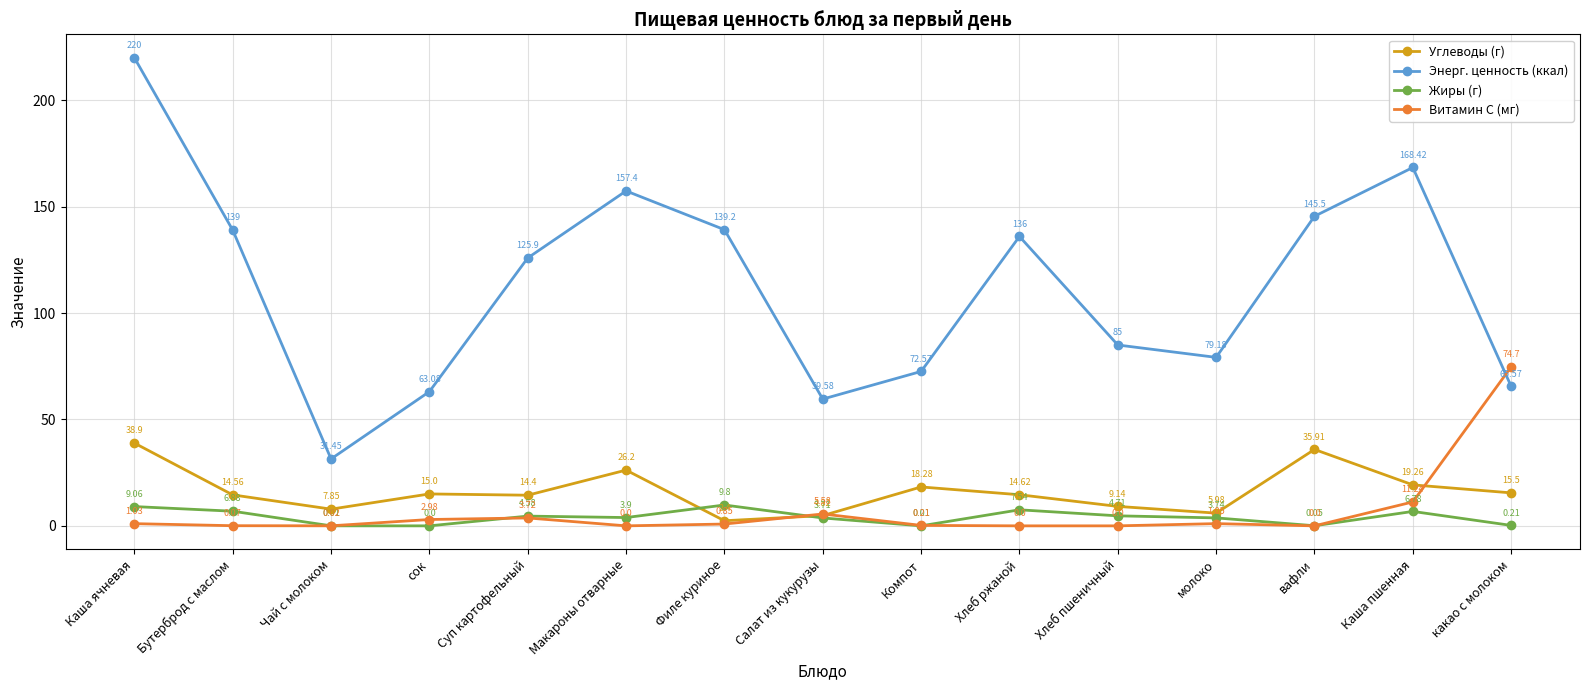

What is the label of the 8th point from the left?

Салат из кукурузы